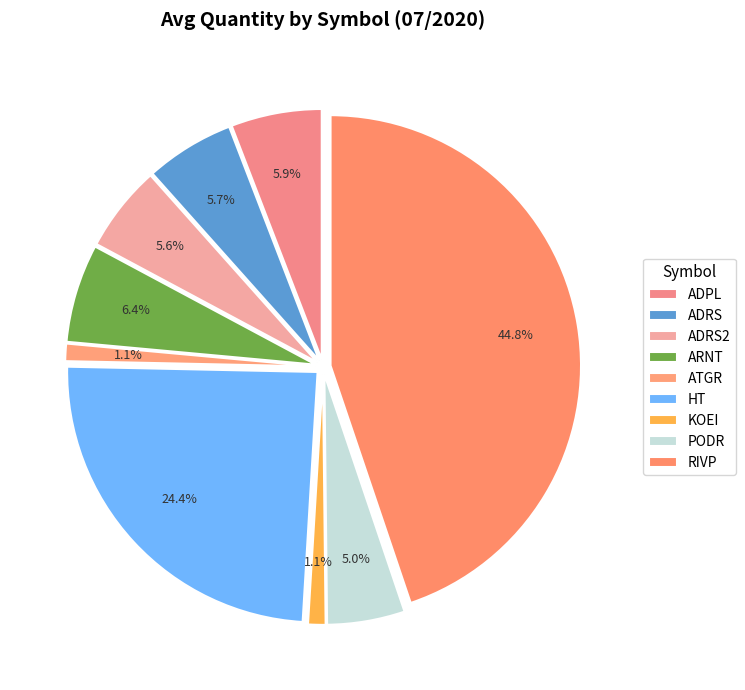

Rank the categories by value from highest to lowest.

RIVP, HT, ARNT, ADPL, ADRS, ADRS2, PODR, KOEI, ATGR